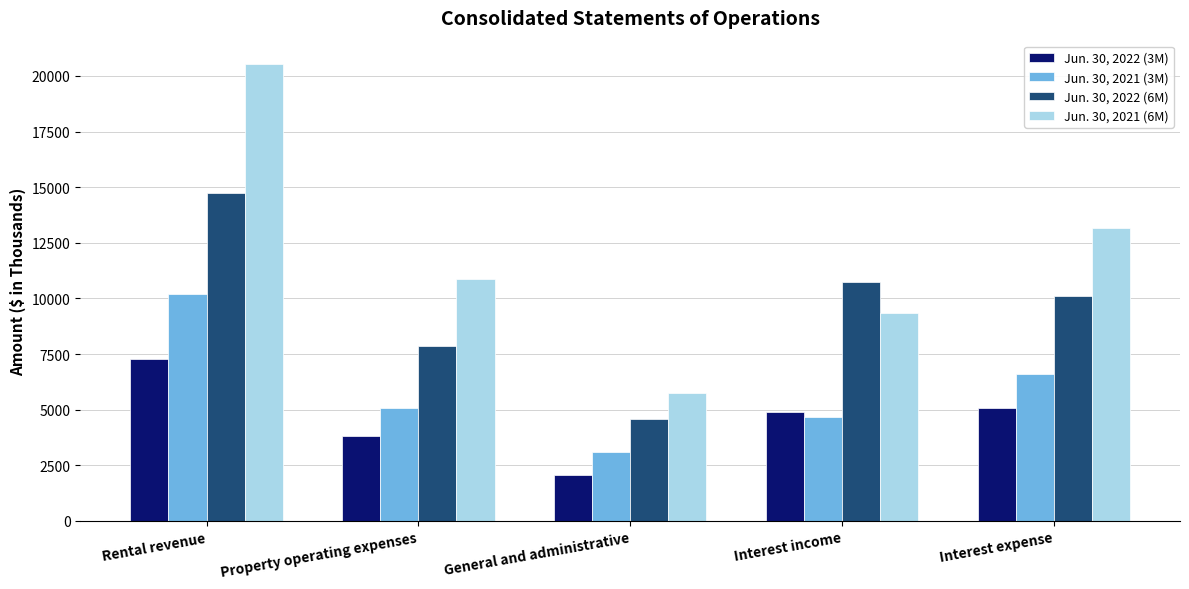

At how many categories does at least one series exceed 11870?

2